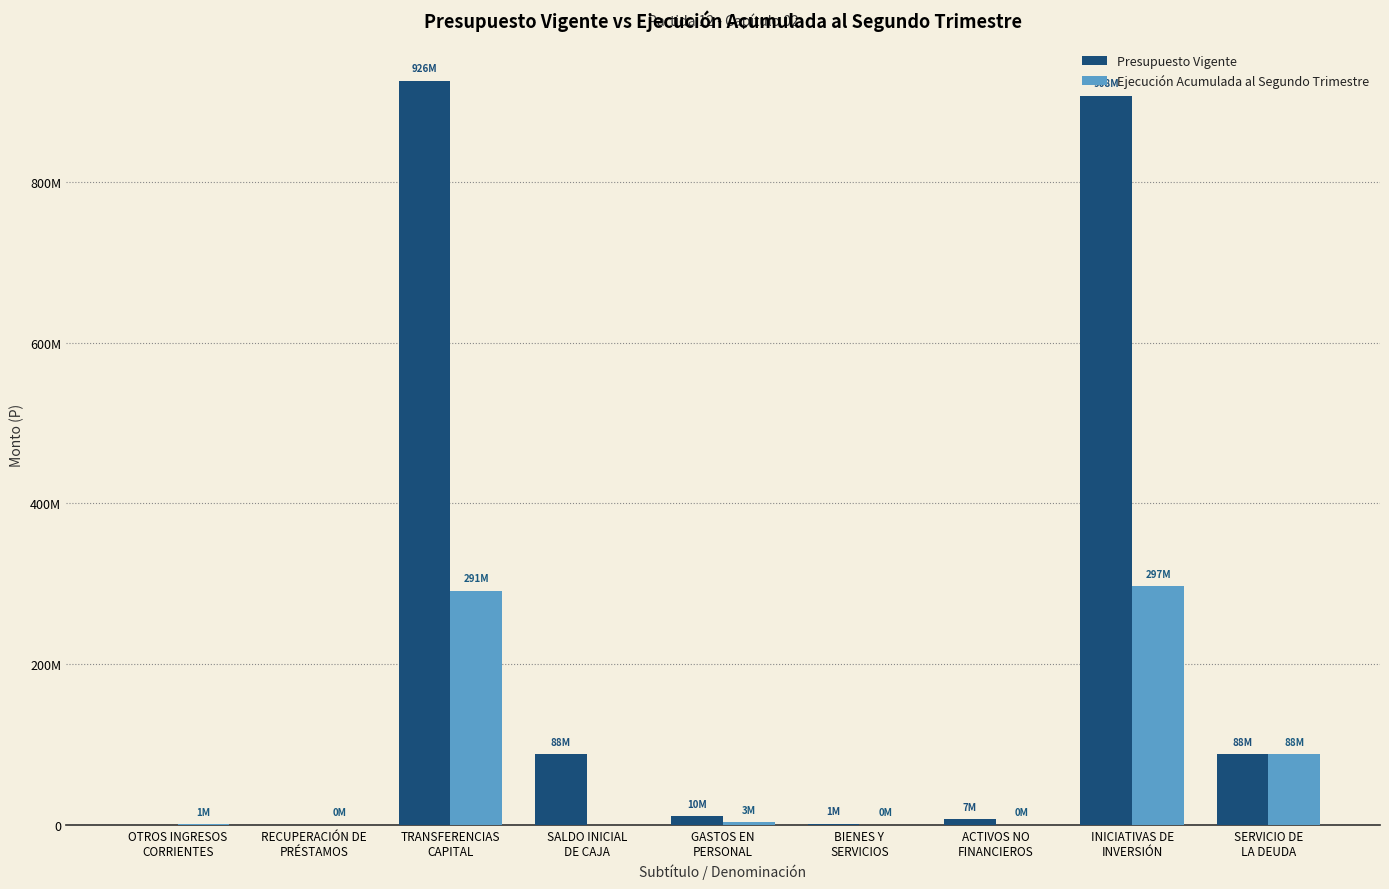

Which series has the largest total across all categories?

Presupuesto Vigente